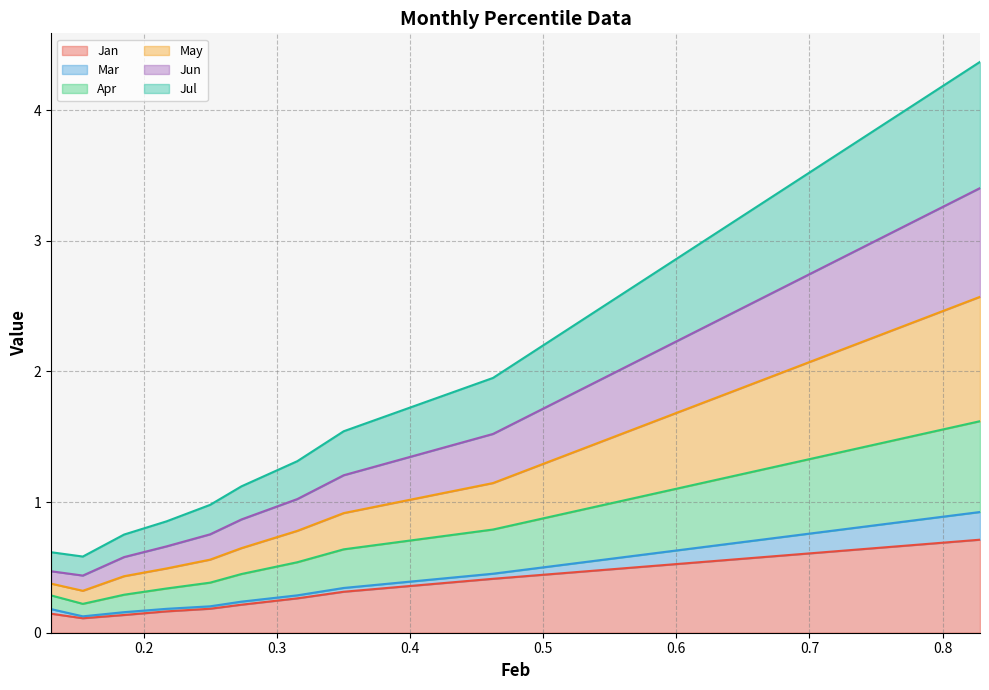

Read the Apr value at pct85.

0.8